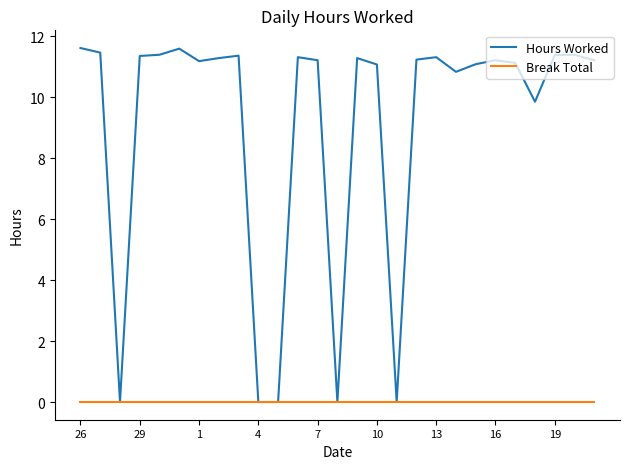

Which series has the widest spread of values?

Hours Worked